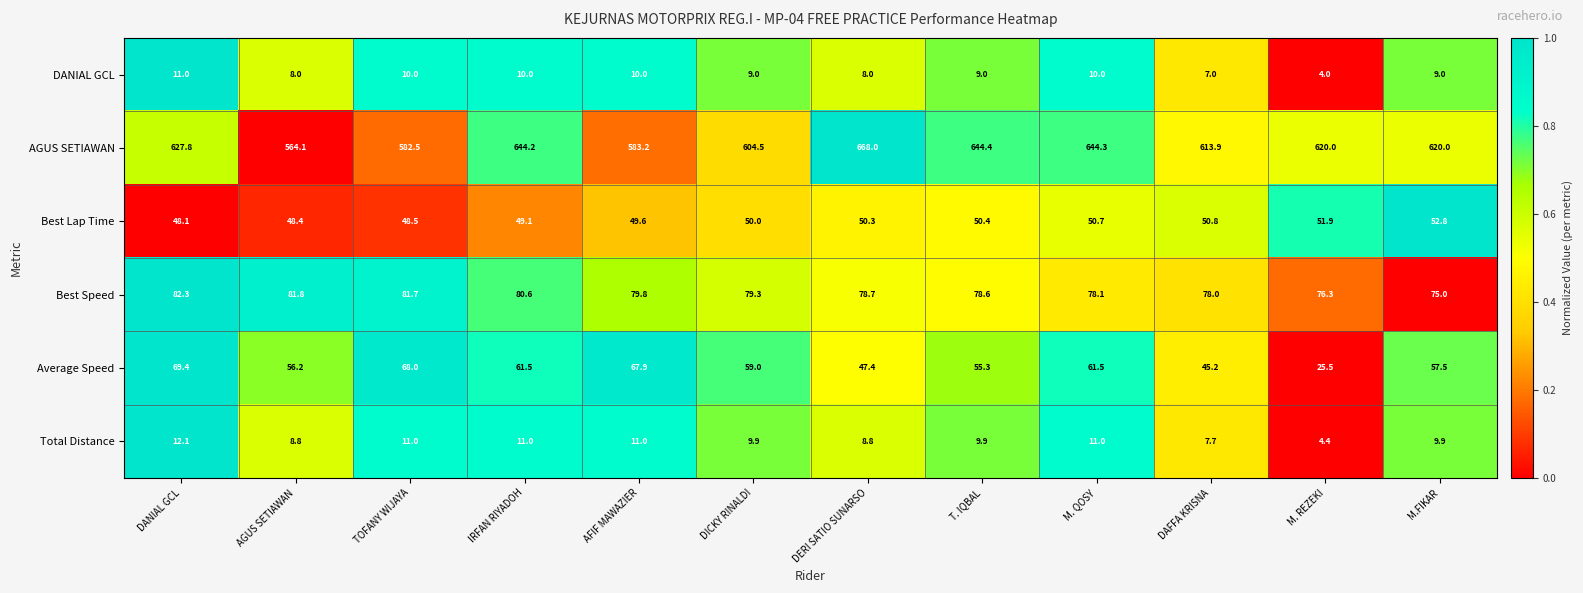

At which label is AGUS SETIAWAN closest to 616?

DAFFA KRISNA